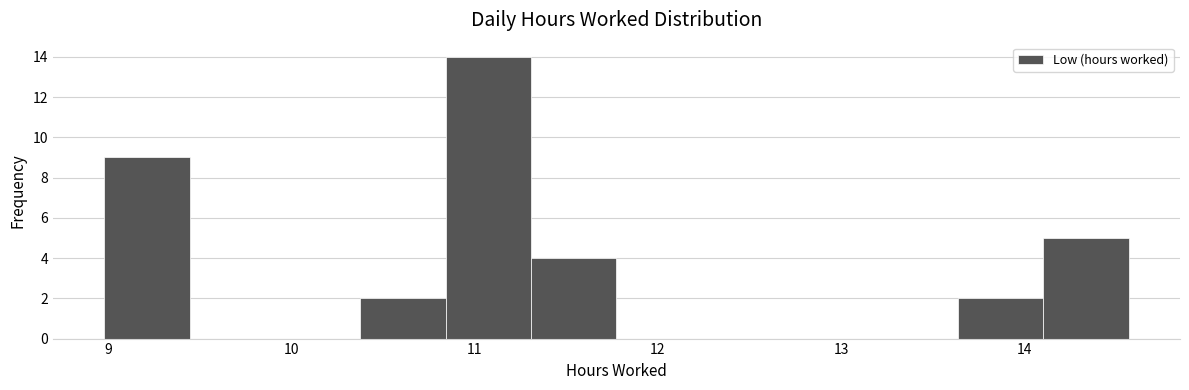

Which range on the x-axis has the tallest bar?

10.8 to 11.3